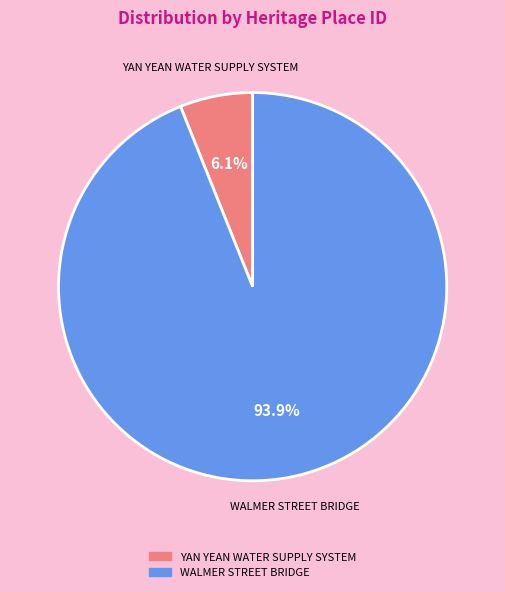

True or false: YAN YEAN WATER SUPPLY SYSTEM accounts for 6% of the total.

True